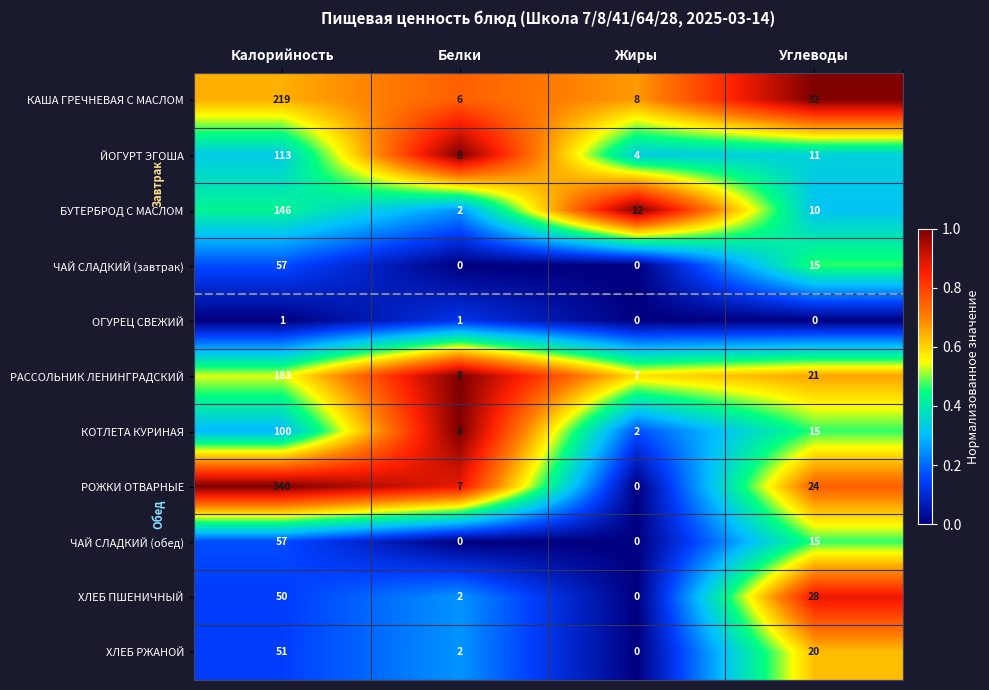

List the labels in order of РАССОЛЬНИК ЛЕНИНГРАДСКИЙ value, largest first.

Калорийность, Углеводы, Белки, Жиры